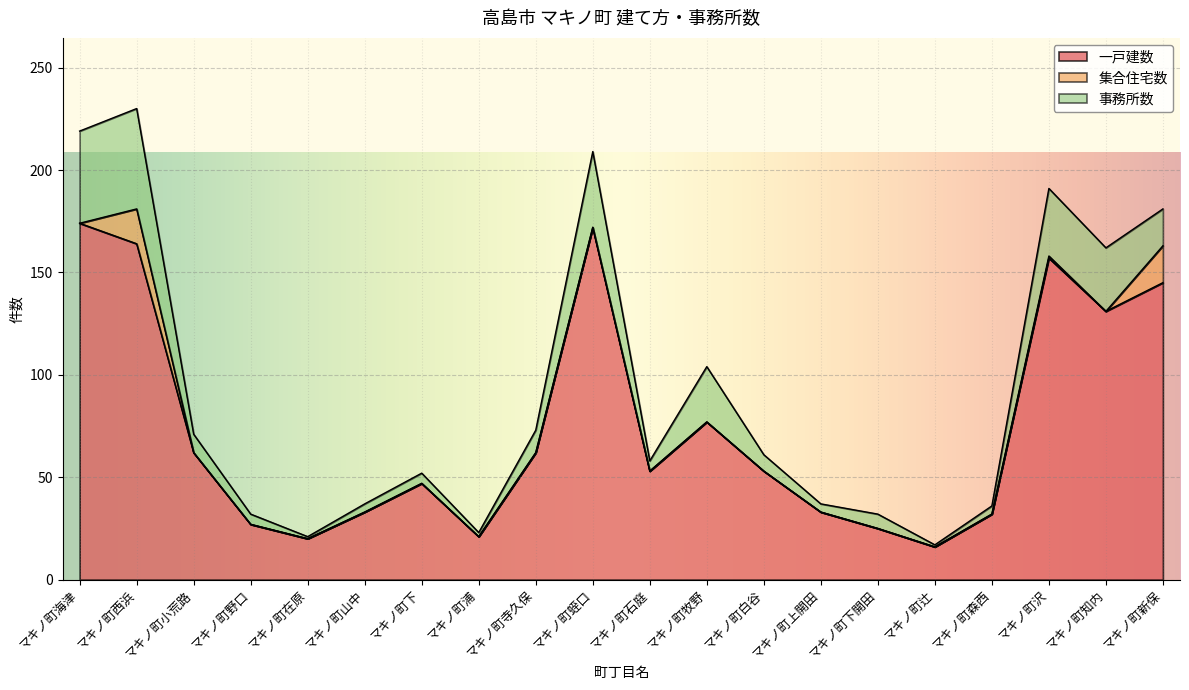

What are all the series names shown in the legend?

一戸建数, 集合住宅数, 事務所数